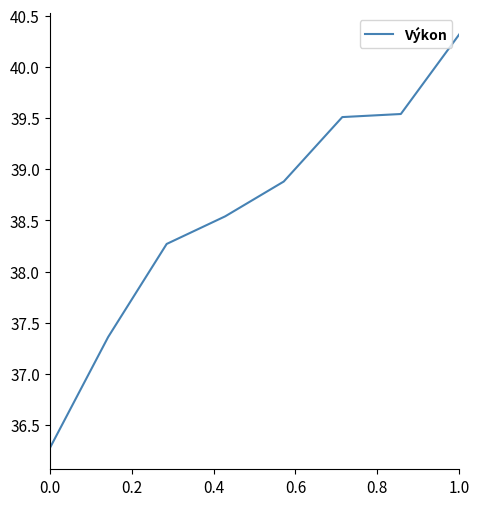

What is the difference between the maximum and second lowest values?

3.0